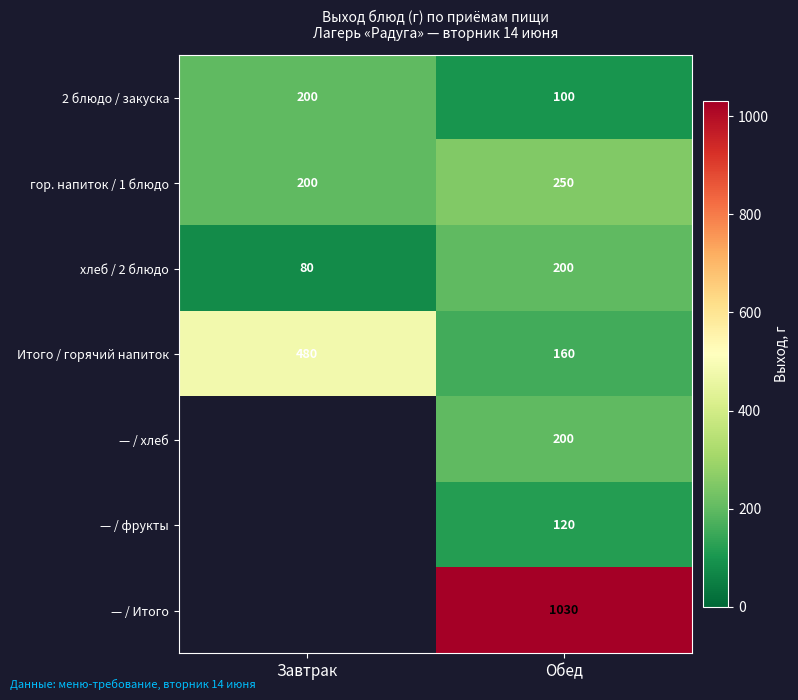

How many data points in 2 блюдо / закуска are less than 200?

1